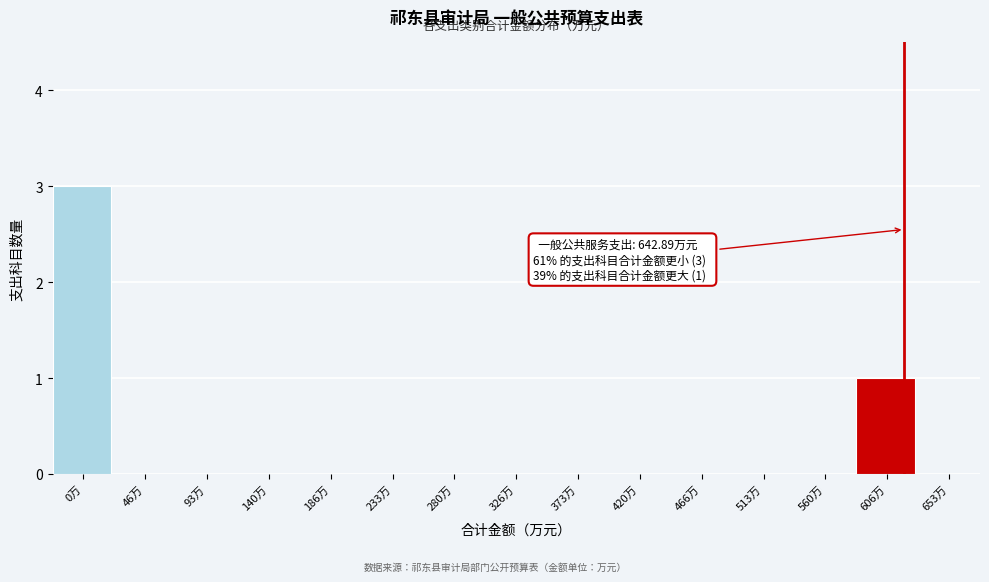

Reading right to left, what are all the values shown in this chart?

653万=0	606万=1	560万=0	513万=0	466万=0	420万=0	373万=0	326万=0	280万=0	233万=0	186万=0	140万=0	93万=0	46万=0	0万=3